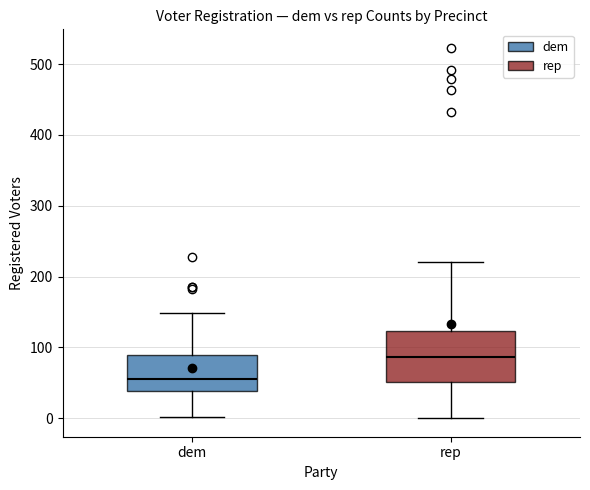

Reading left to right, read every box against the y-axis: the position of its median line, the range the box covers, and the ends of its whiskers. The values are not printed on the chart, so give them approximately, as read against the axis.

dem: median 60, box 40 to 90, whiskers 0 to 150
rep: median 90, box 50 to 120, whiskers 0 to 220